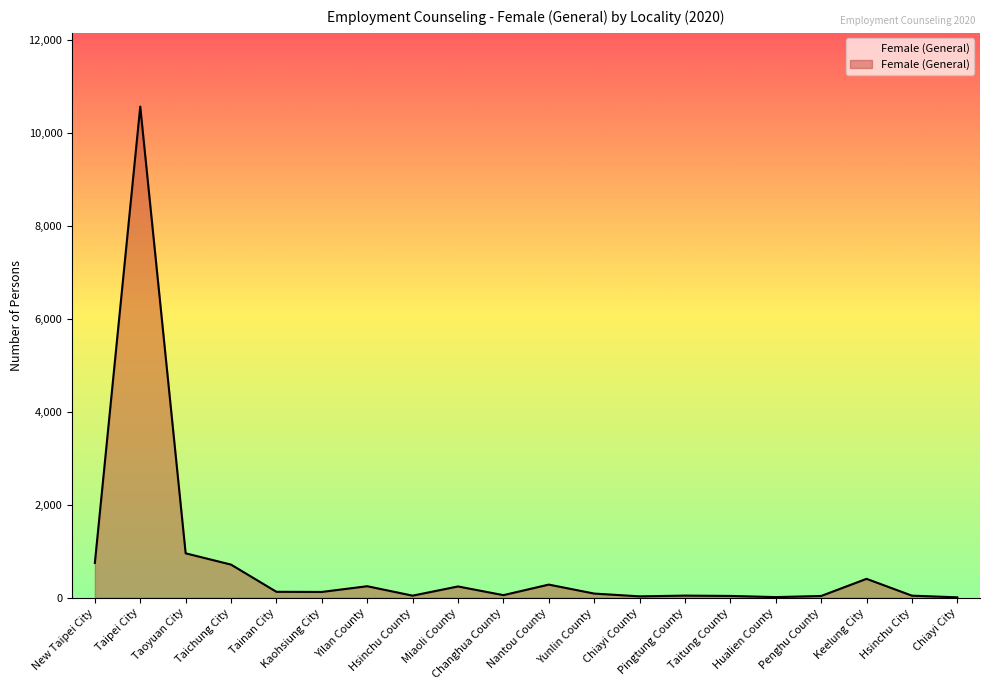

What is the approximate value at Chiayi County?

33